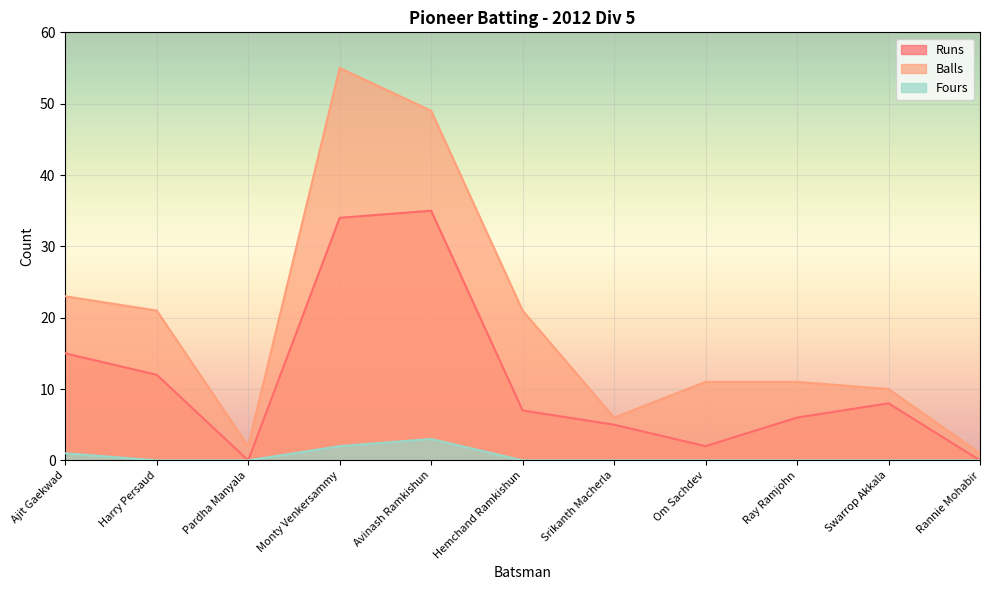

The Balls series shows 21 at Hemchand Ramkishun. True or false?

True